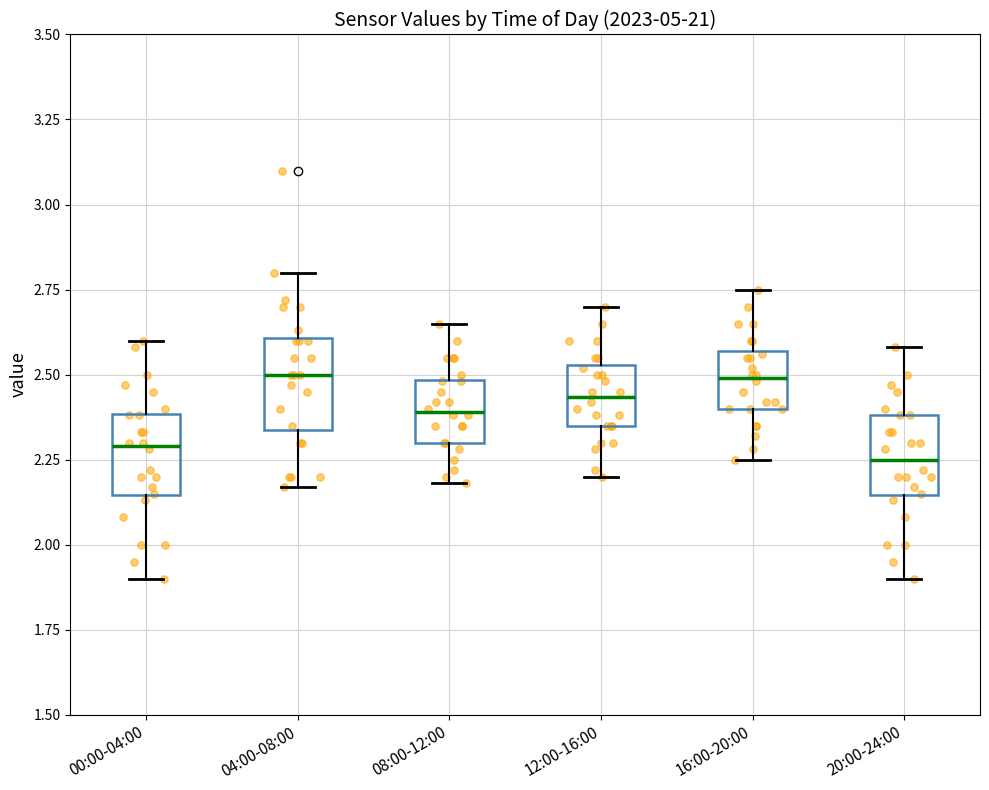

Where is the lower edge of the box for 16:00-20:00 on the y-axis? The values are not printed on the chart, so give them approximately, as read against the axis.

2.40